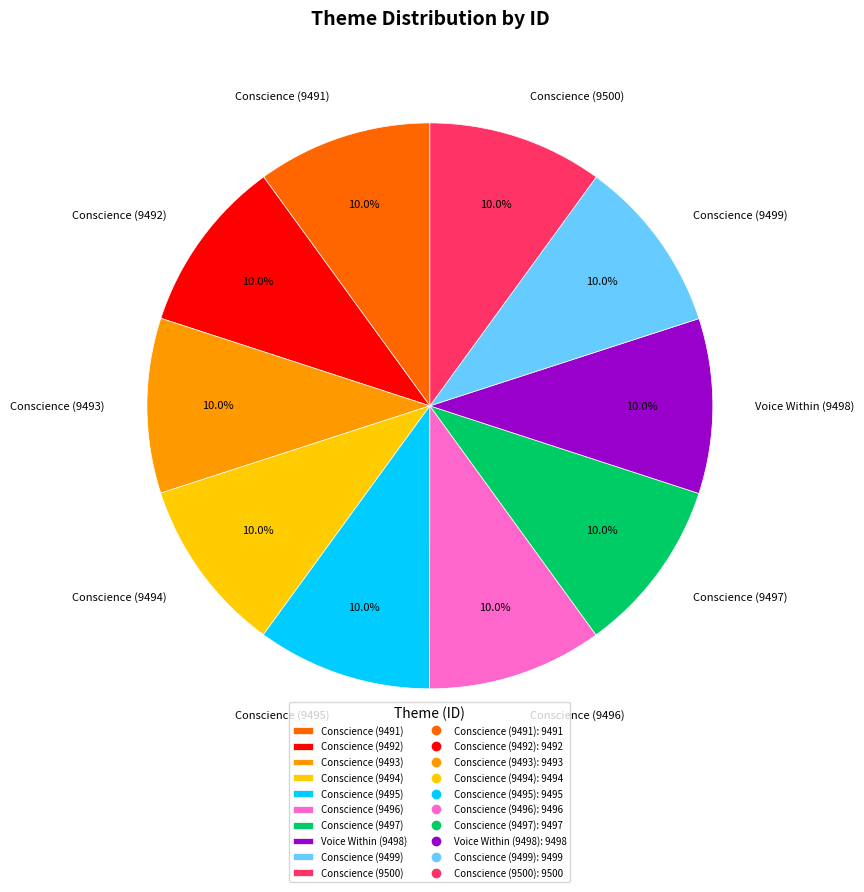

What is the ratio of the value at Conscience (9493) to the value at Conscience (9497)?

1.0